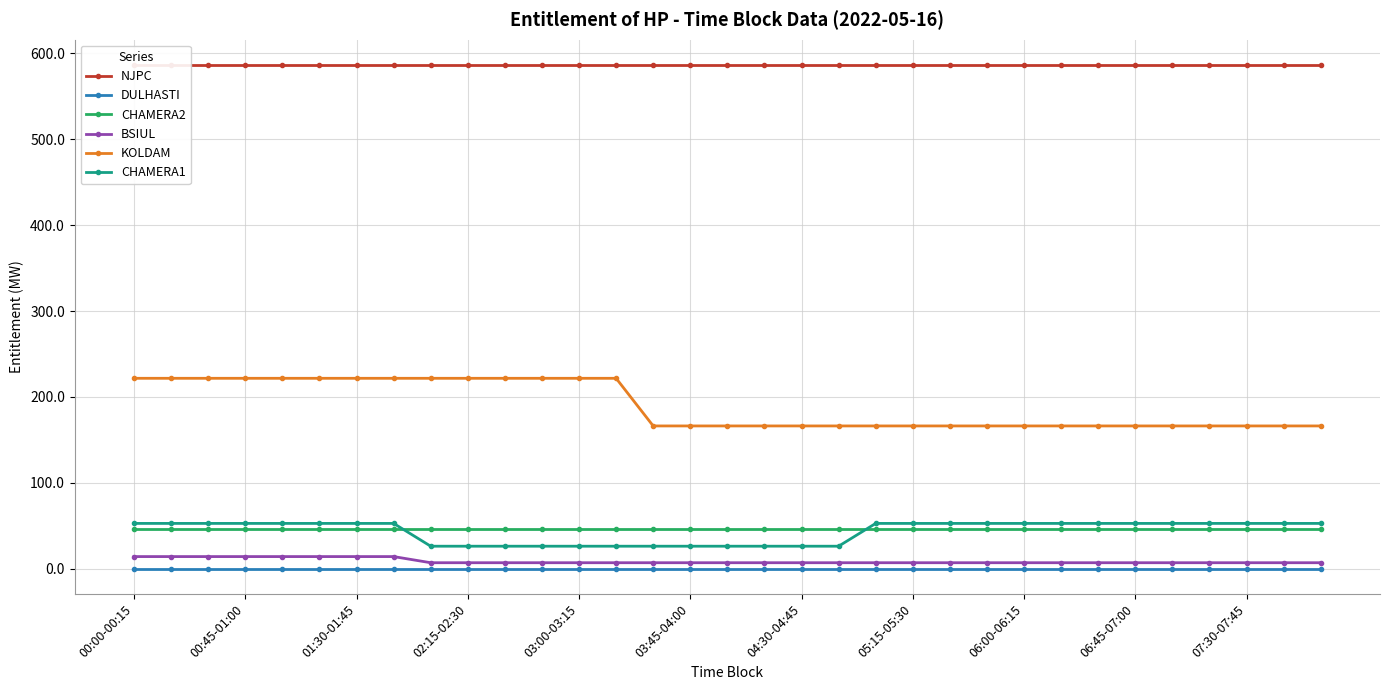

What are all the series names shown in the legend?

NJPC, DULHASTI, CHAMERA2, BSIUL, KOLDAM, CHAMERA1